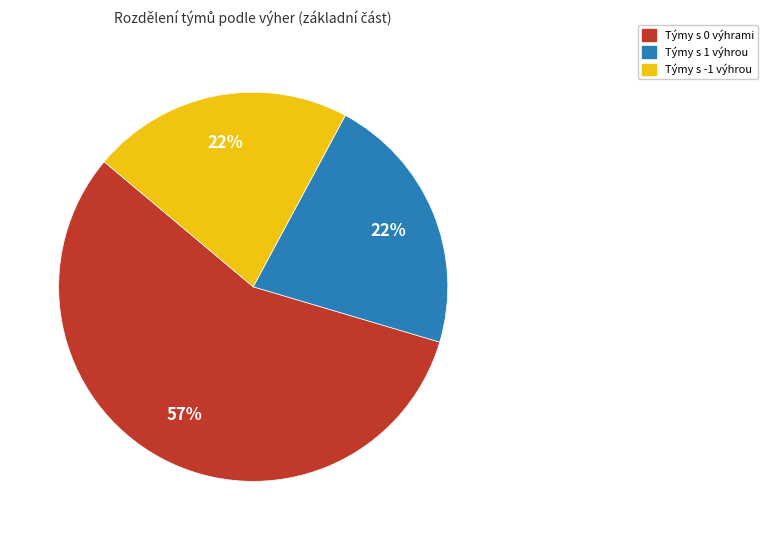

To the nearest percent, what percentage of the pie is Týmy s 1 výhrou?

22%